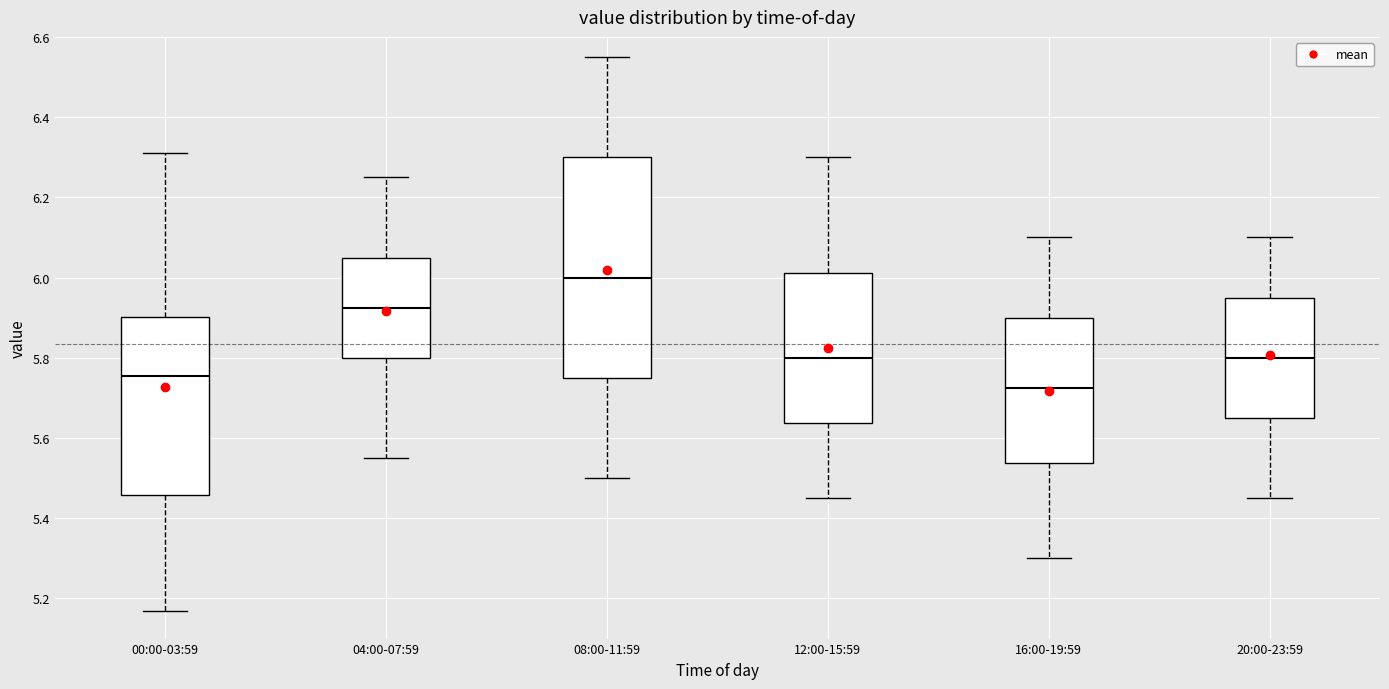

Which box is the tallest, from its lower edge to its upper edge?

08:00-11:59